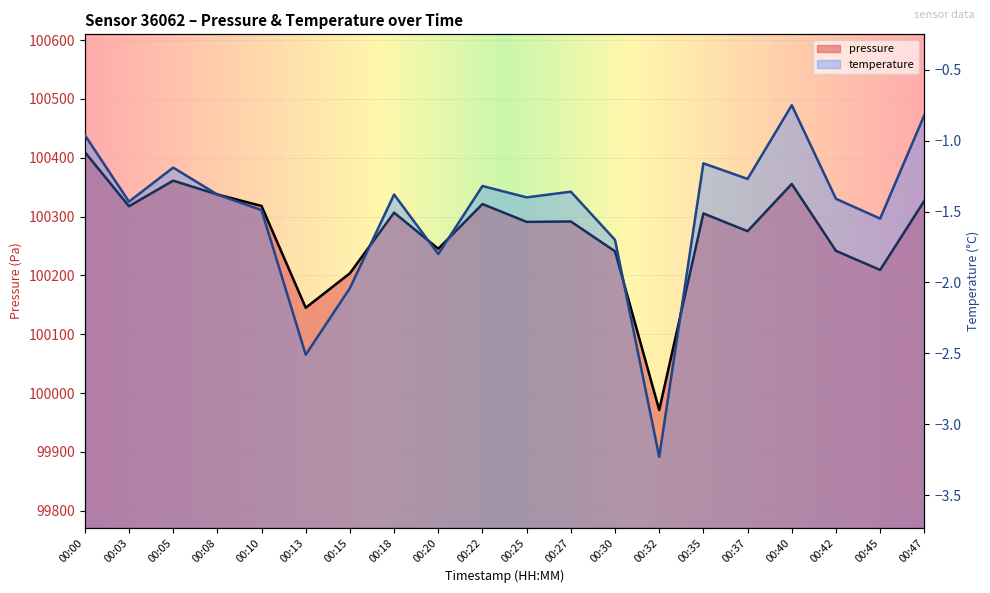

What is the value of the pressure point at the 7th from the left?

100203.6